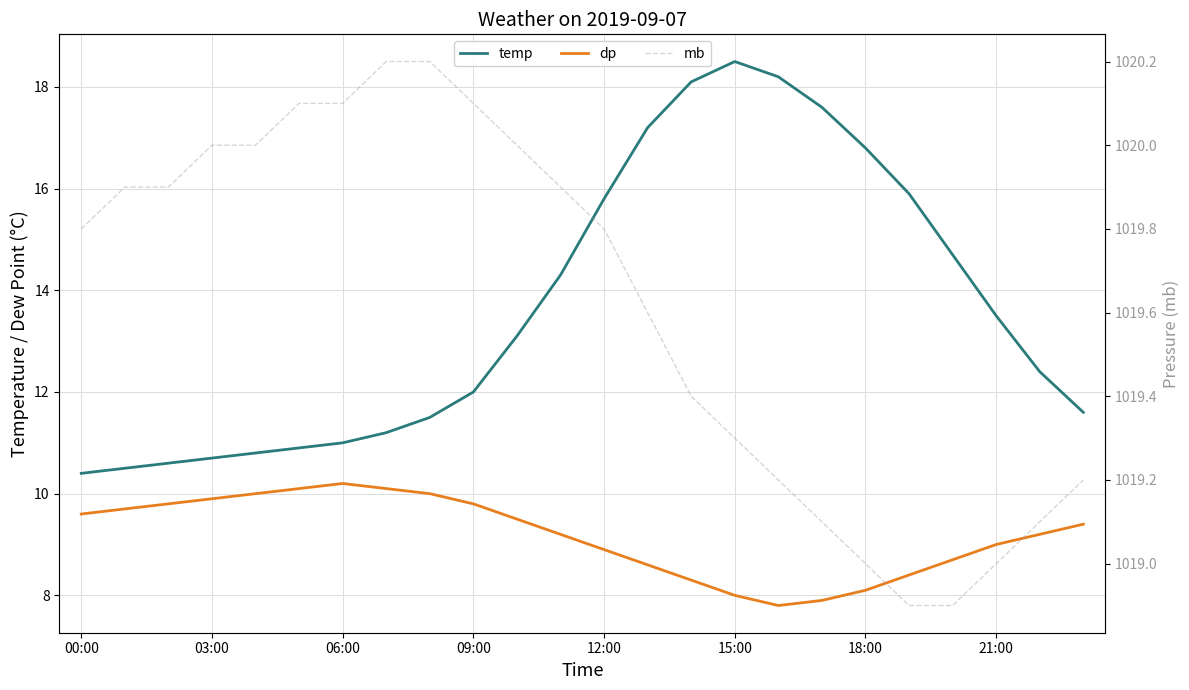

Reading left to right, what are all the values shown in this chart?

temp: 10.4	10.5	10.6	10.7	10.8	10.9	11.0	11.2	11.5	12.0	13.1	14.3	15.8	17.2	18.1	18.5	18.2	17.6	16.8	15.9	14.7	13.5	12.4	11.6
dp: 9.6	9.7	9.8	9.9	10.0	10.1	10.2	10.1	10.0	9.8	9.5	9.2	8.9	8.6	8.3	8.0	7.8	7.9	8.1	8.4	8.7	9.0	9.2	9.4
mb: 1019.8	1019.9	1019.9	1020.0	1020.0	1020.1	1020.1	1020.2	1020.2	1020.1	1020.0	1019.9	1019.8	1019.6	1019.4	1019.3	1019.2	1019.1	1019.0	1018.9	1018.9	1019.0	1019.1	1019.2